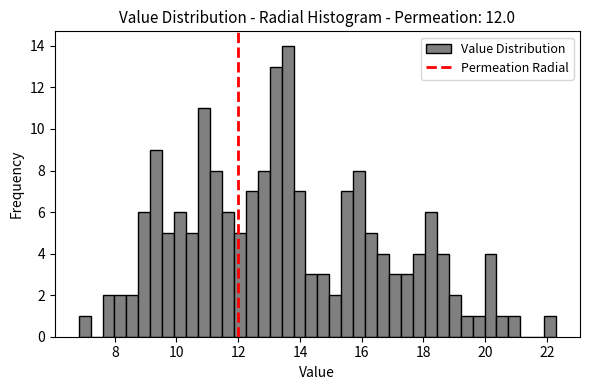

Read against the x-axis, roughly where is the centre of the tallest bar?

13.6